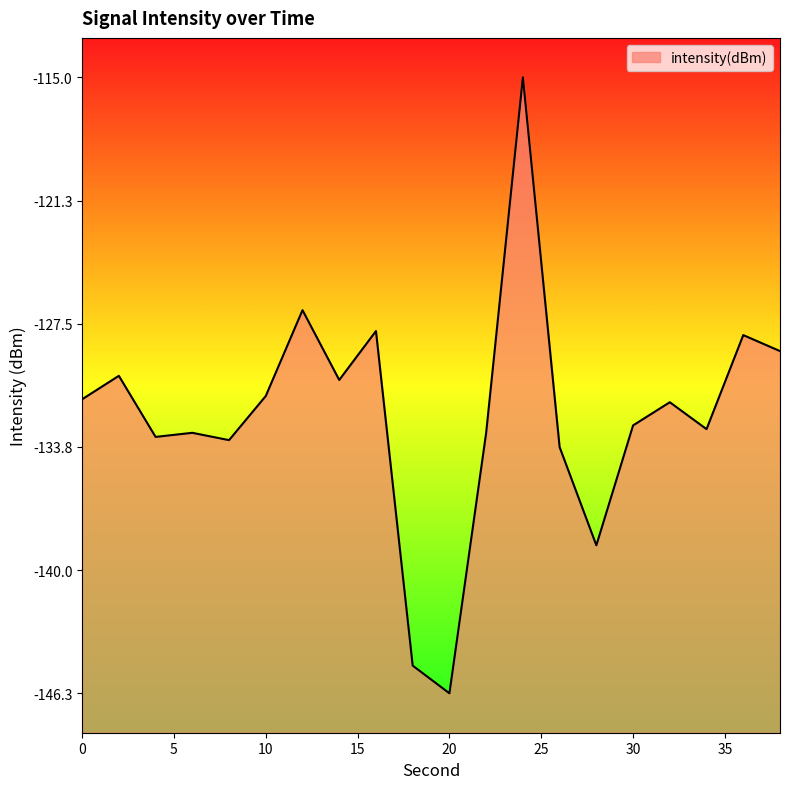

What is the difference between the maximum and minimum values?

31.3